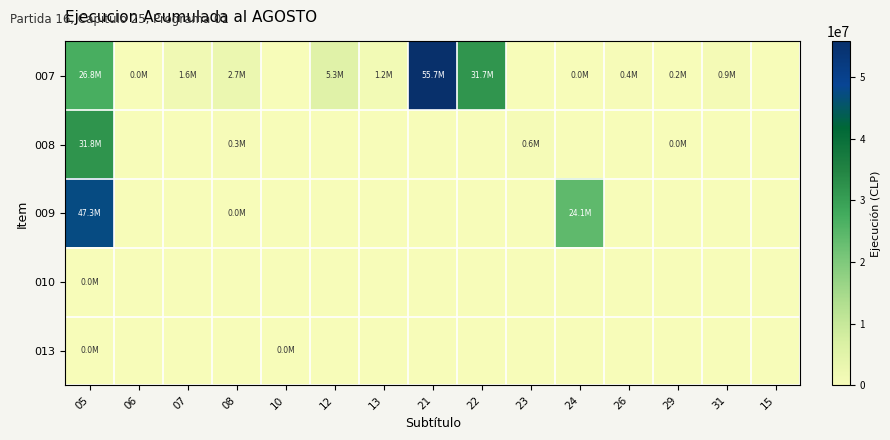

Reading left to right, transcribe all the data shown in this chart.

007: 05=26842595	06=31179	07=1649192	08=2664957	10=0	12=5275097	13=1204152	21=55737704	22=31715627	23=0	24=20344	26=356969	29=170305	31=858248	15=0
008: 05=31825426	06=0	07=0	08=302596	10=0	12=0	13=0	21=0	22=0	23=616965	24=0	26=0	29=31842	31=0	15=0
009: 05=47313779	06=0	07=0	08=26055	10=0	12=0	13=0	21=0	22=0	23=0	24=24064523	26=0	29=0	31=0	15=0
010: 05=15404	06=0	07=0	08=0	10=0	12=0	13=0	21=0	22=0	23=0	24=0	26=0	29=0	31=0	15=0
013: 05=4000	06=0	07=0	08=0	10=1213	12=0	13=0	21=0	22=0	23=0	24=0	26=0	29=0	31=0	15=0